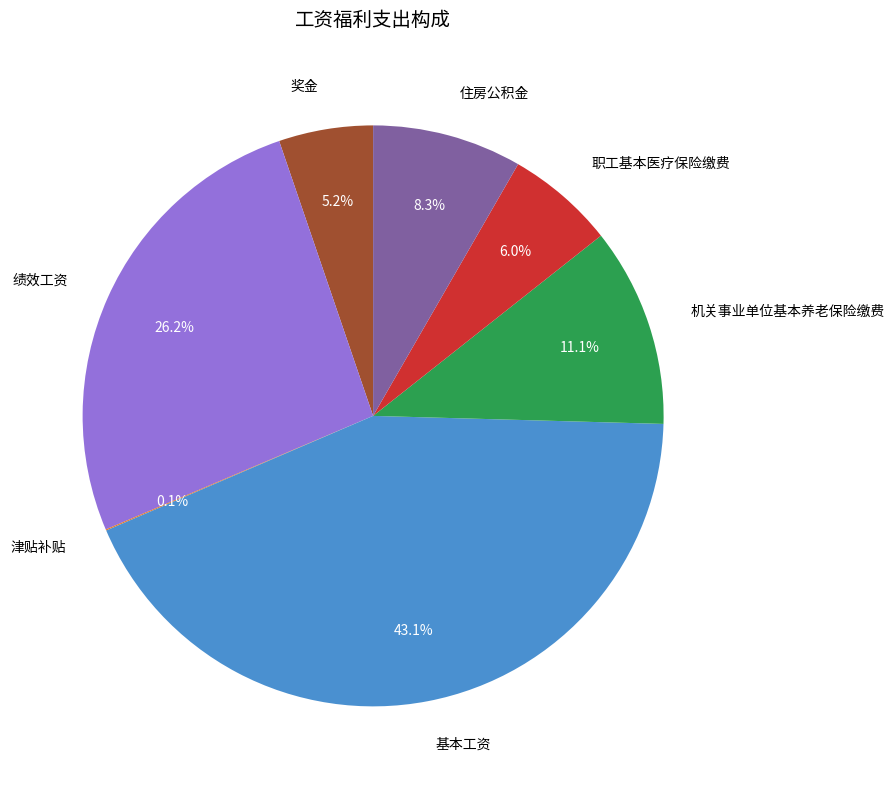

Does 基本工资 account for over 50% of the chart?

No